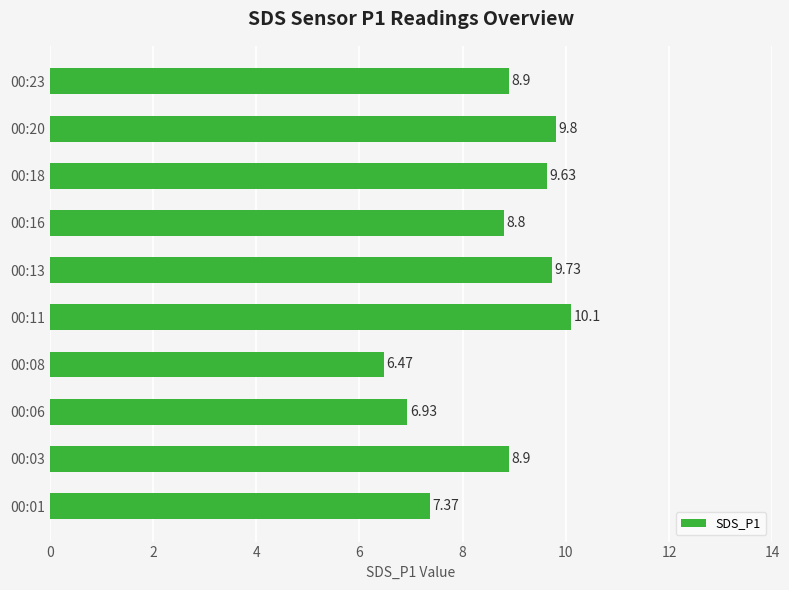

What is the sum of all values?

86.6